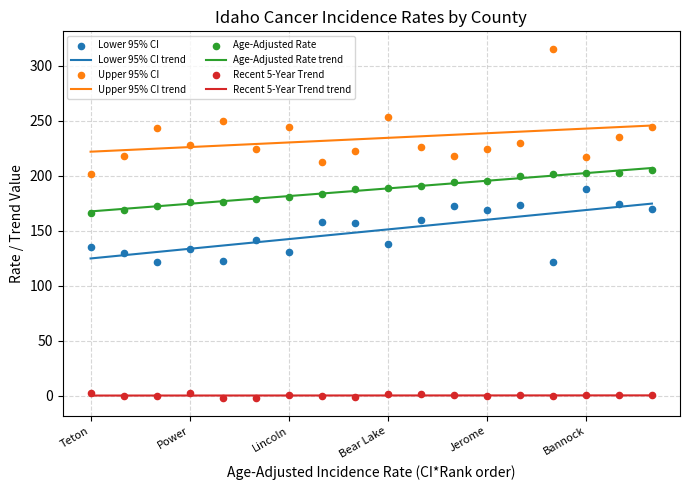

Which series has the widest spread of Y values?

Upper 95% CI